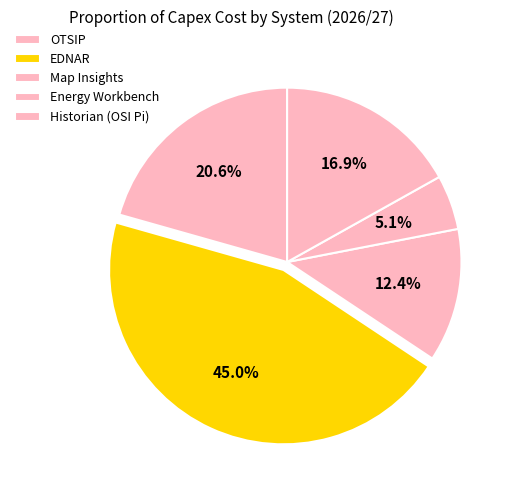

Which slice is the smallest?

Energy Workbench